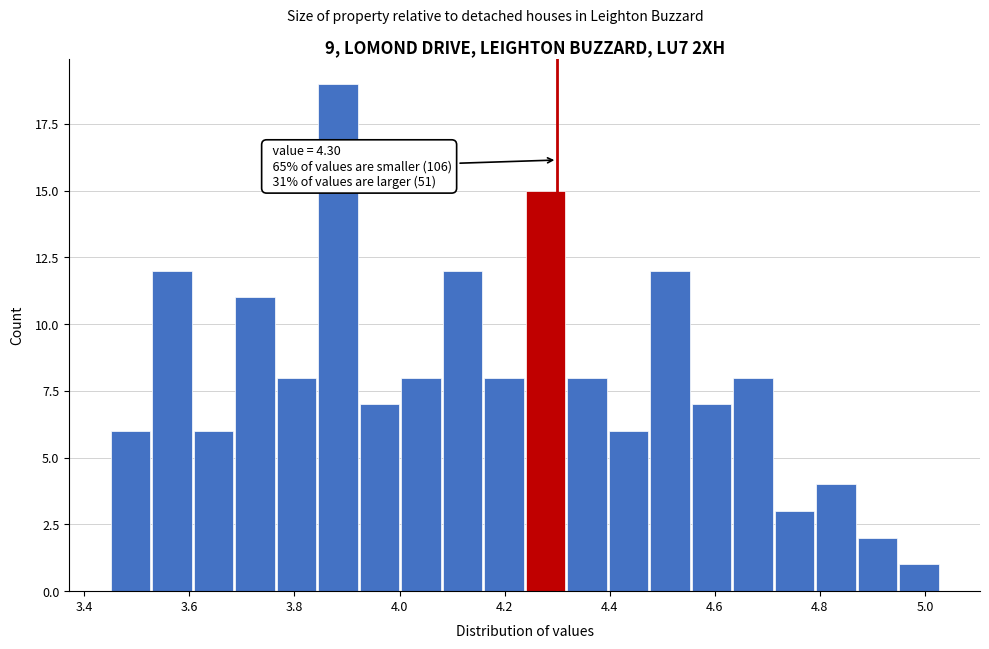

Read against the x-axis, roughly where is the centre of the tallest bar?

3.88